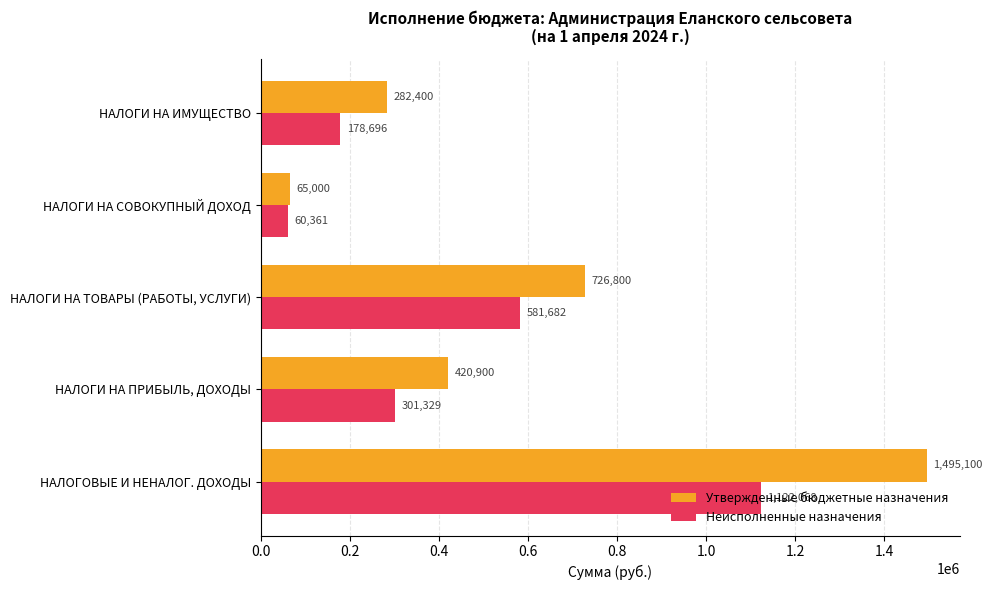

The value of Утвержденные бюджетные назначения at НАЛОГИ НА ПРИБЫЛЬ, ДОХОДЫ is 600894.8. True or false?

False